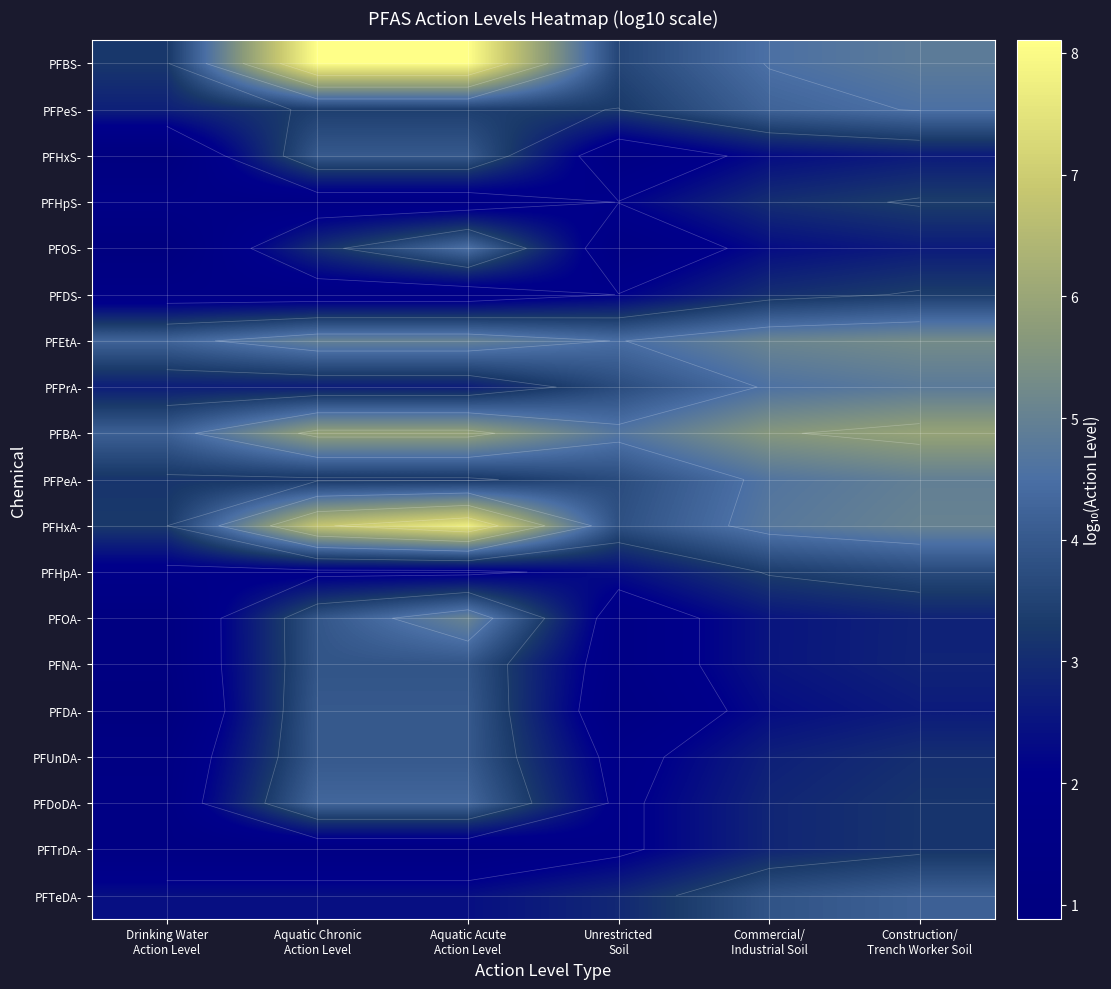

Which category has the lowest value in the PFOS- series?

Drinking Water Action Level